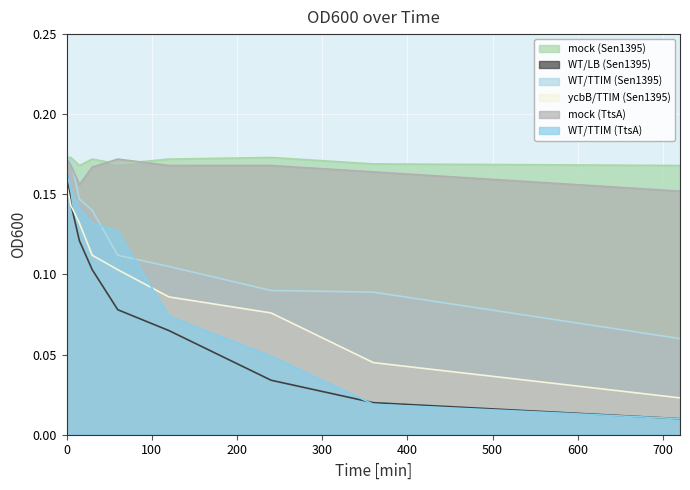

Is the value of mock (Sen1395) at 720 greater than the value of mock (TtsA) at 0?

No